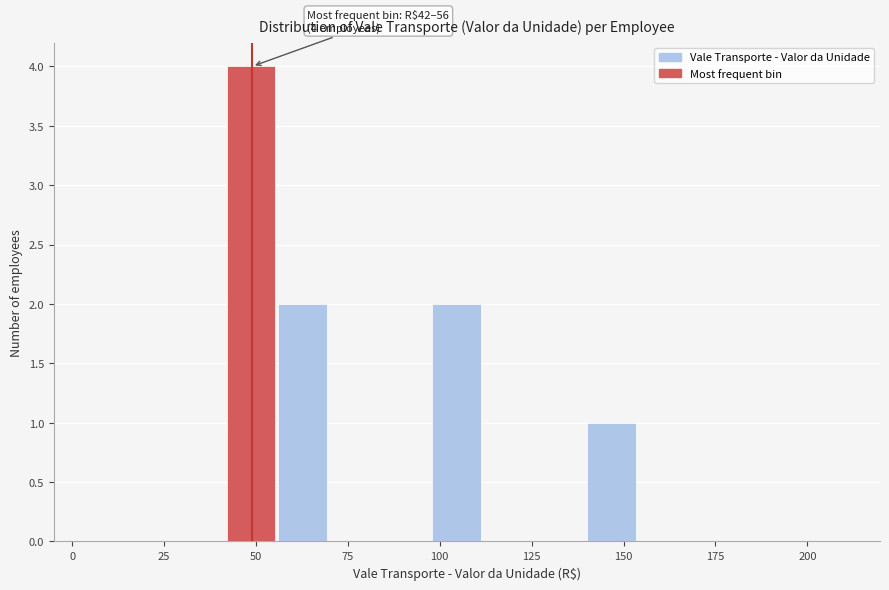

Read against the x-axis, roughly where is the centre of the tallest bar?

50